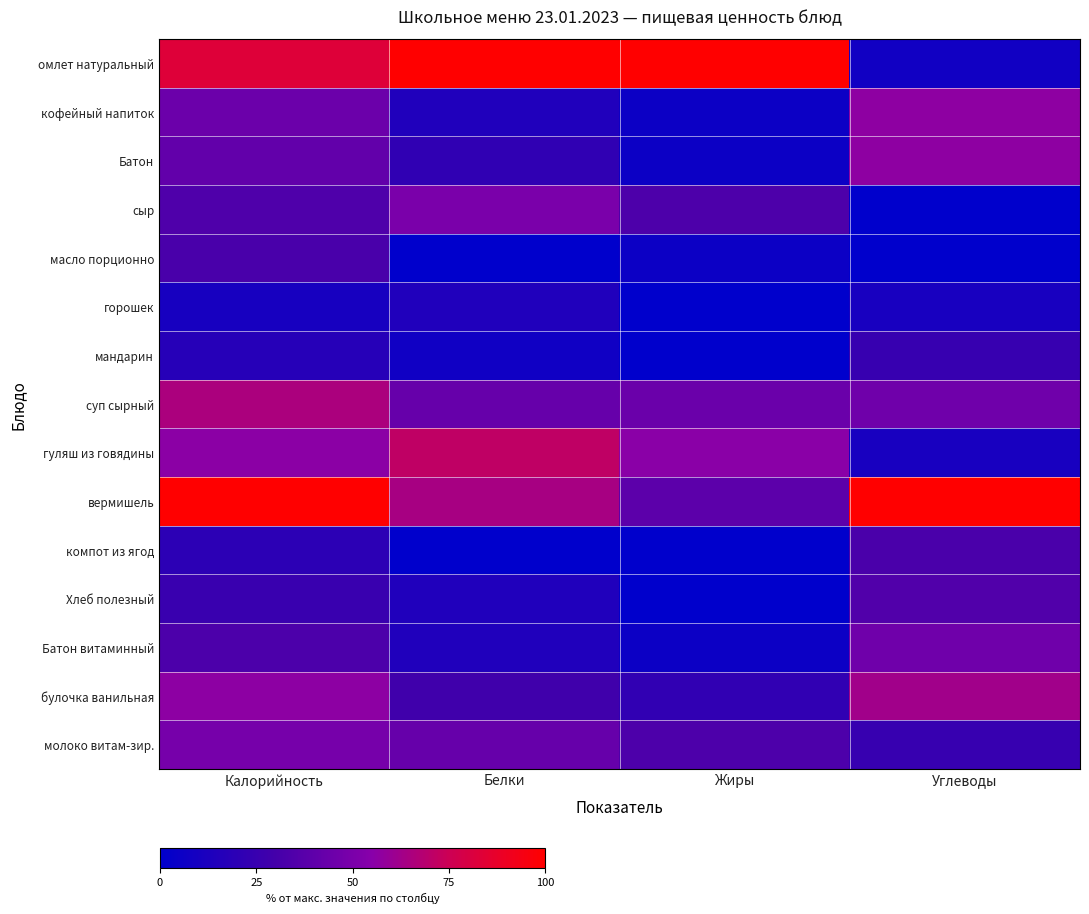

Between Белки and Углеводы, which series saw the biggest shift?

омлет натуральный